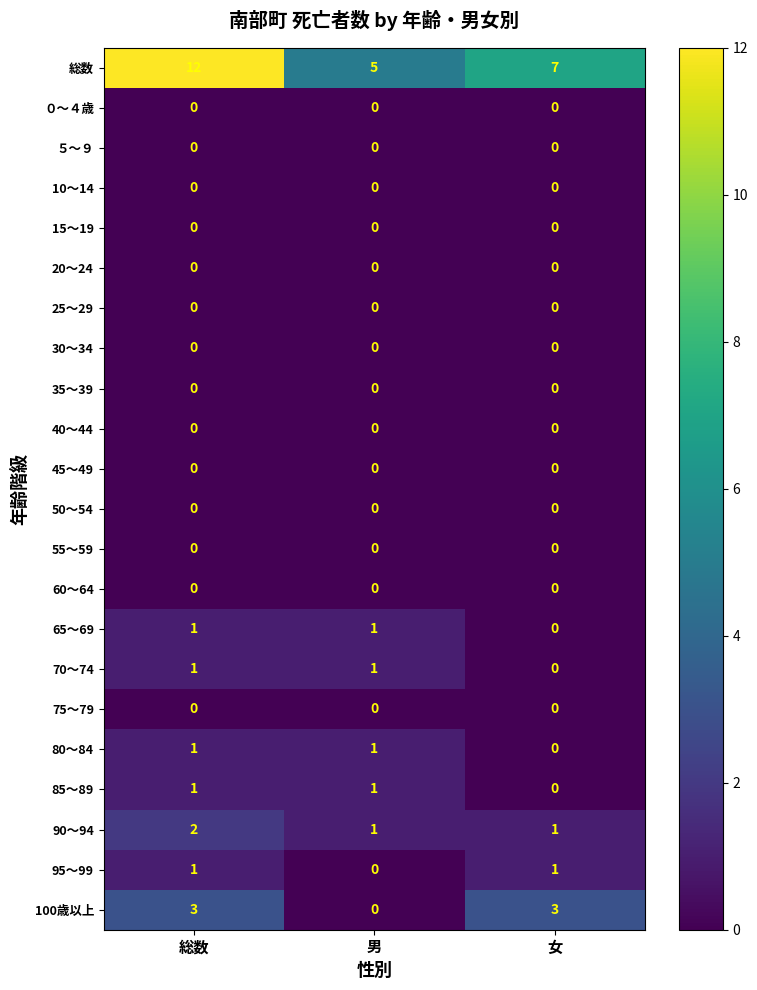

Where is 85～89 nearest to the value 0?

女